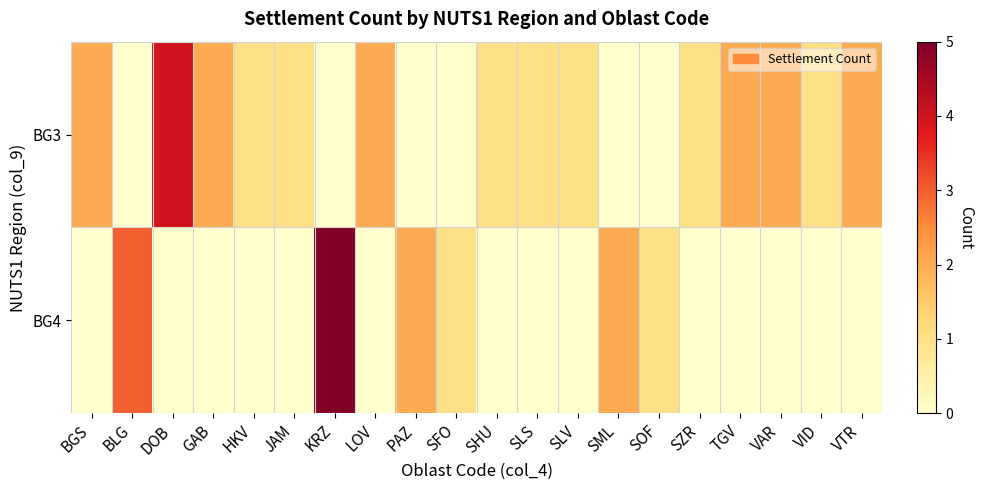

Rank the series by their average value, from highest to lowest.

BG3, BG4